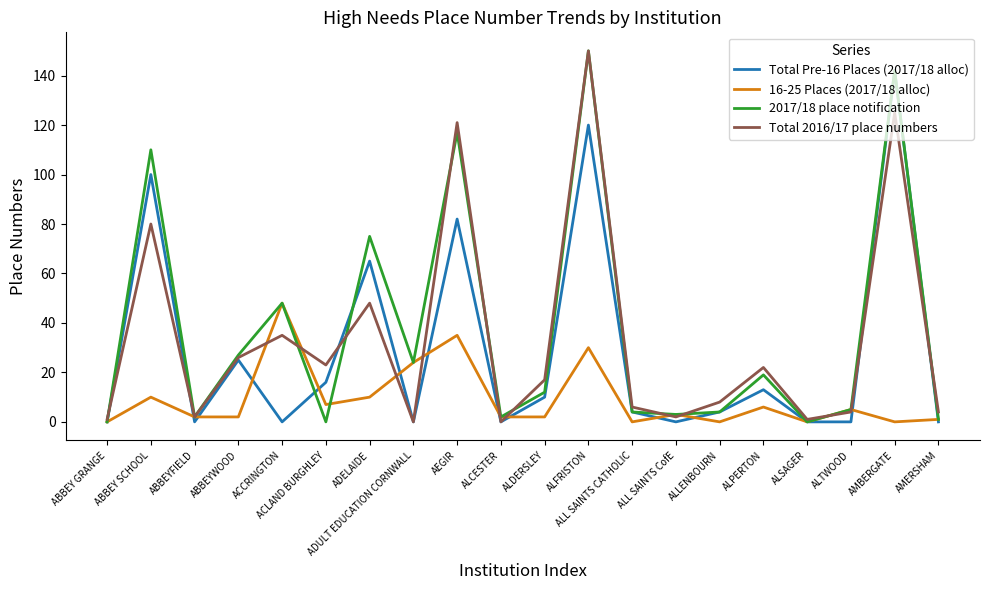

Reading left to right, extract all data points from this chart.

Total Pre-16 Places (2017/18 alloc): 0	100	0	25	0	16	65	0	82	0	10	120	4	0	4	13	0	0	142	0
16-25 Places (2017/18 alloc): 0	10	2	2	48	7	10	24	35	2	2	30	0	3	0	6	0	5	0	1
2017/18 place notification: 0	110	2	27	48	0	75	24	117	2	12	150	4	3	4	19	0	5	142	1
Total 2016/17 place numbers: 1	80	2	26	35	23	48	0	121	0	17	150	6	2	8	22	1	4	125	4